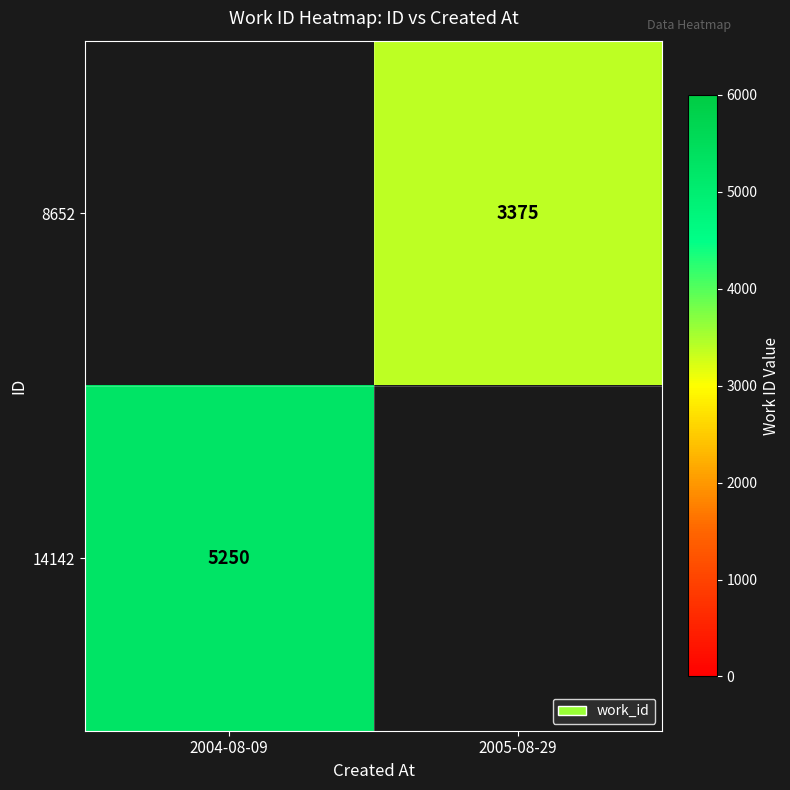

The value of 14142 at 2004-08-09 is 1887. True or false?

False